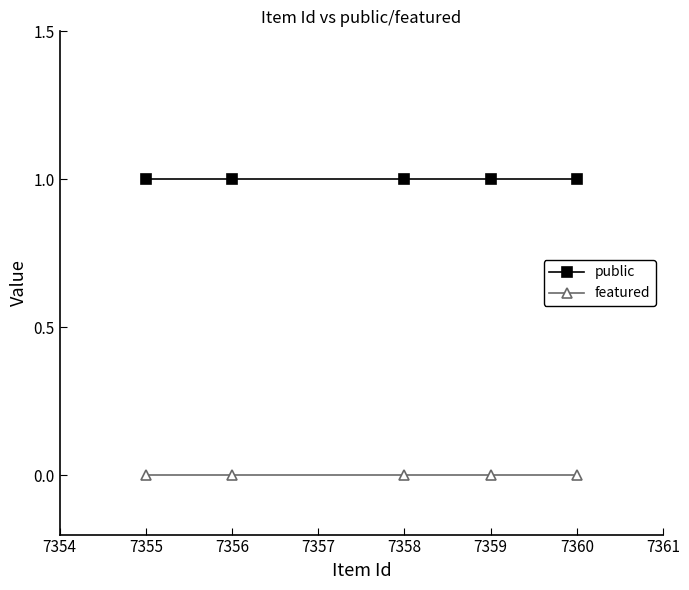

True or false: public and featured cross at least once.

False